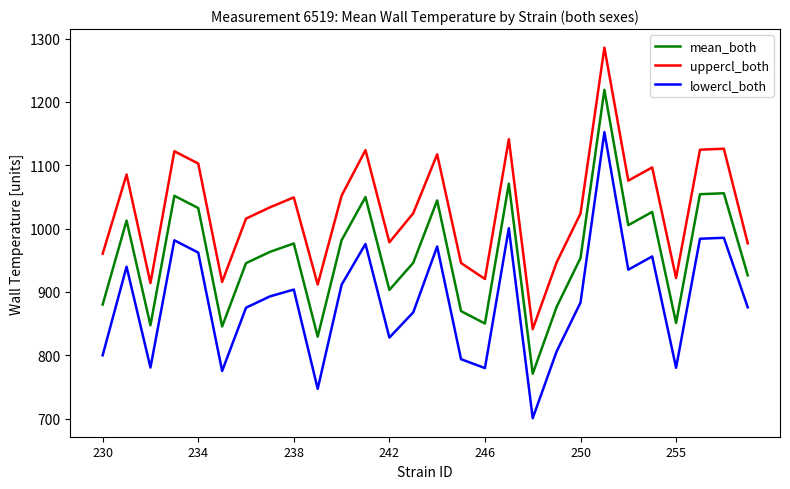

What is the maximum value shown in the chart?

1285.7